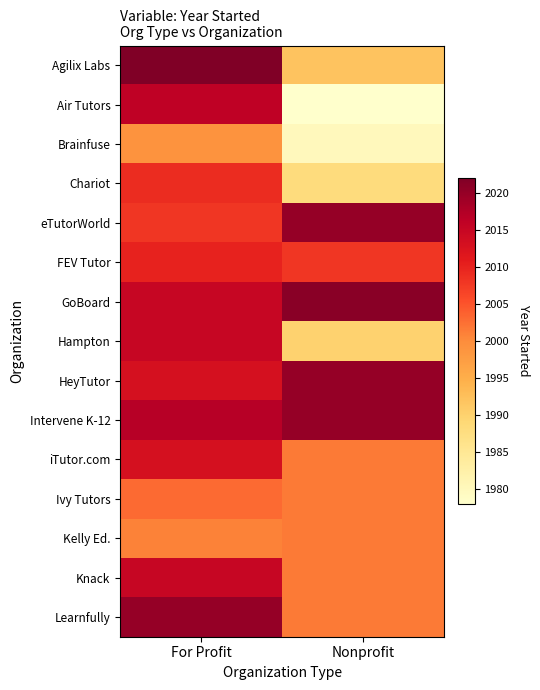

How many categories are shown in the chart?

2